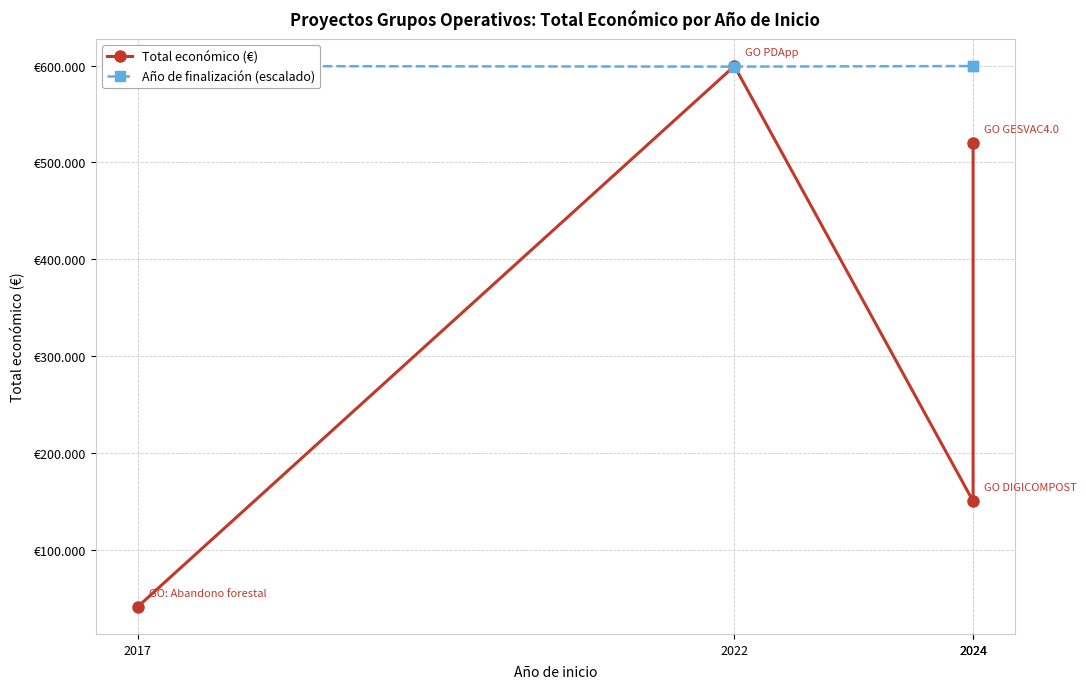

The value of Año de finalización (escalado) at 2017 is 599480.0. True or false?

True